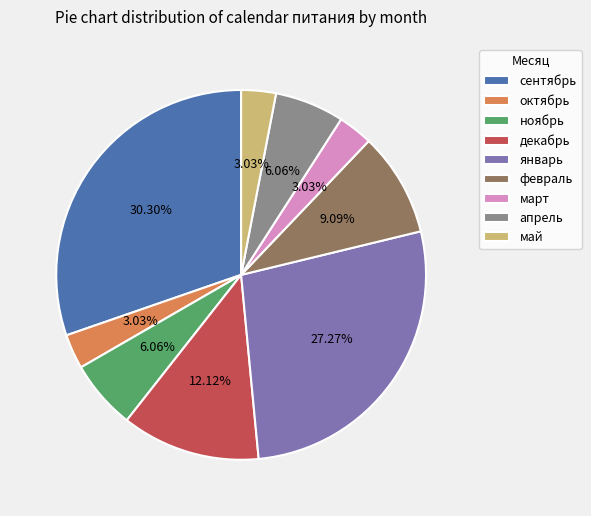

Is it true that сентябрь is 30% of the pie?

True